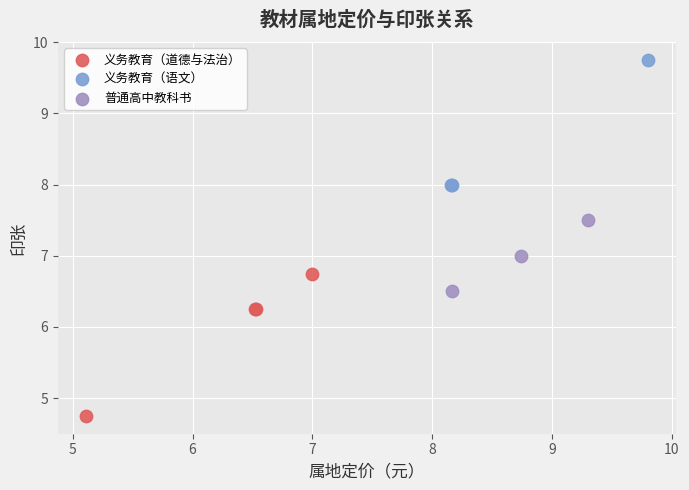

Which series reaches the maximum Y coordinate?

义务教育（语文）